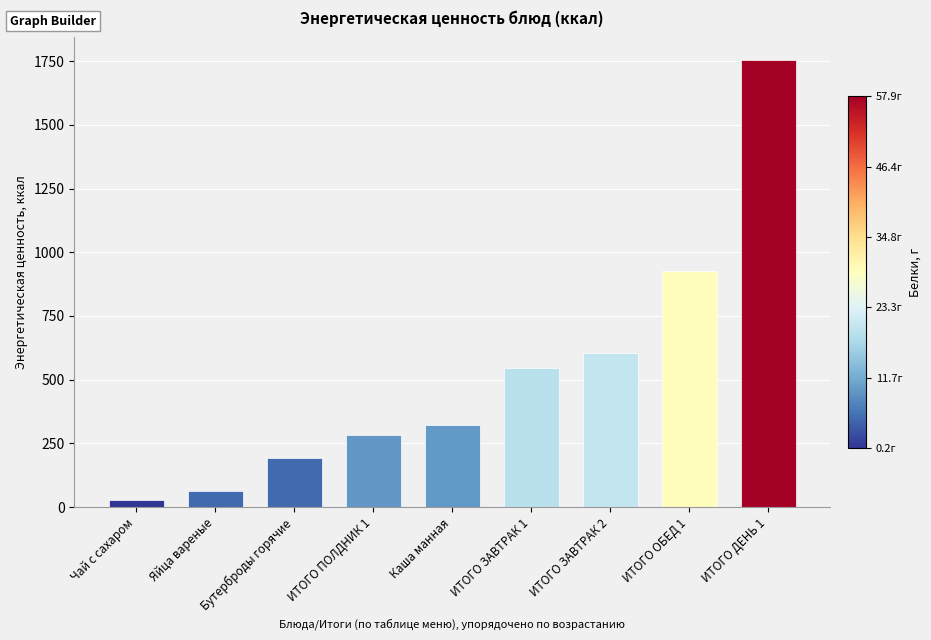

Count the number of categories in the chart.

9